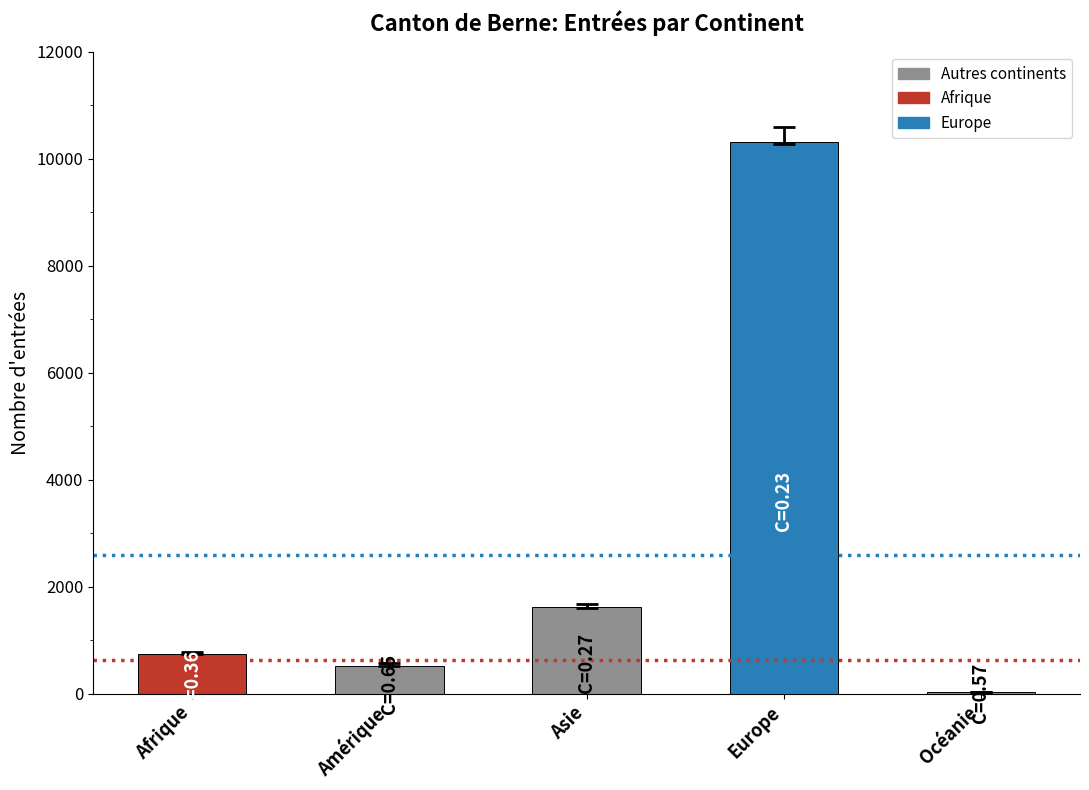

Which category has the highest value across all series?

Europe